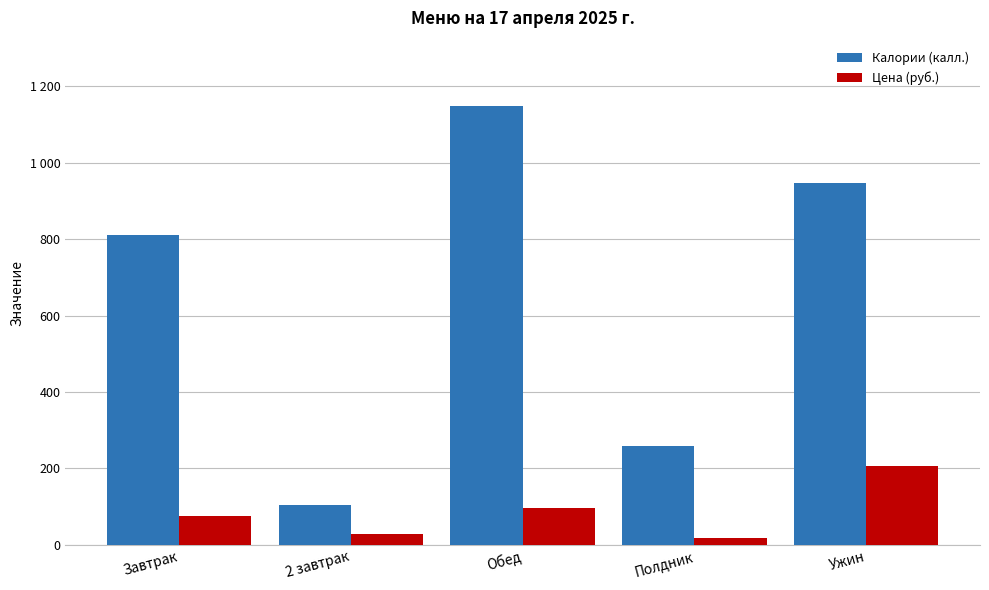

Does the chart contain stacked bars?

No